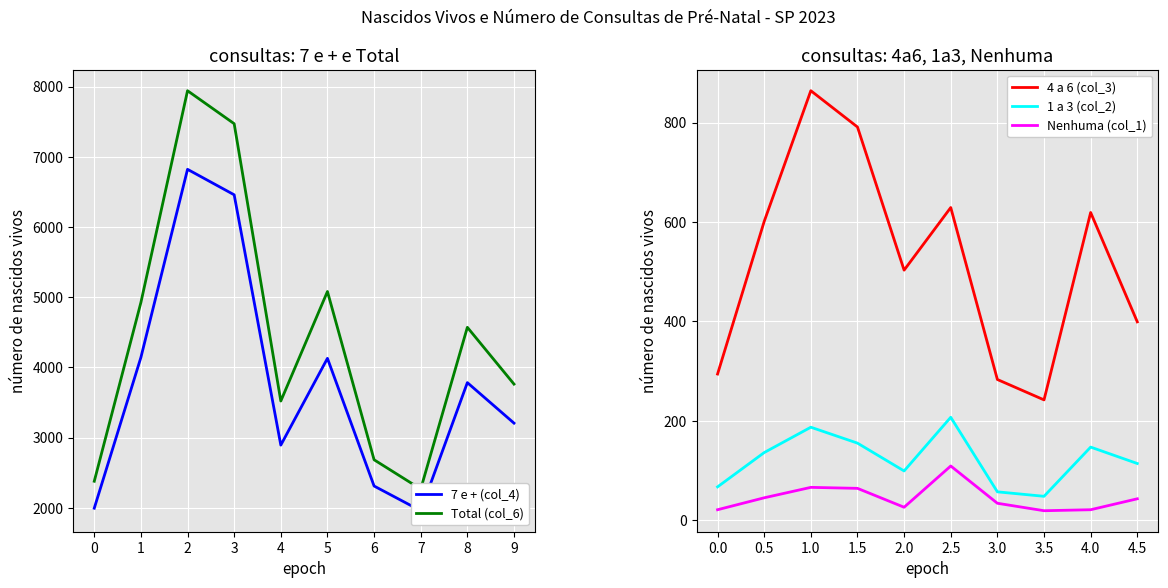

What is the difference between the maximum and minimum values in the 1 a 3 (col_2) series?

159